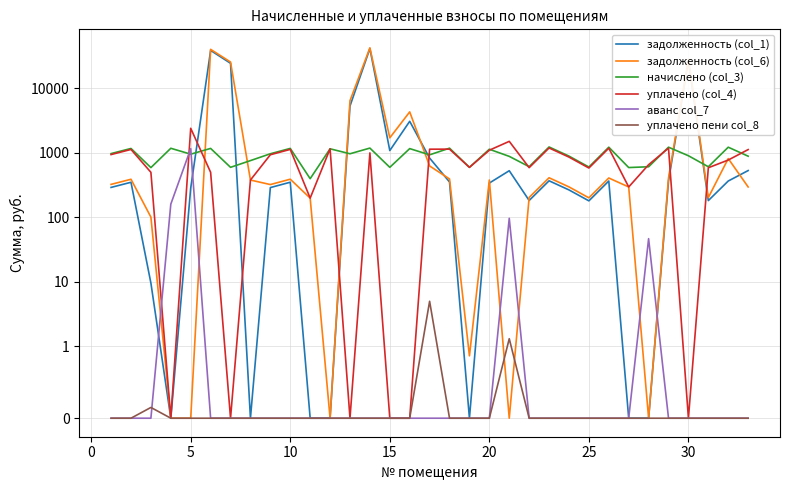

In начислено (col_3), how many points are lower than both neighbors (excluding endpoints)?

12